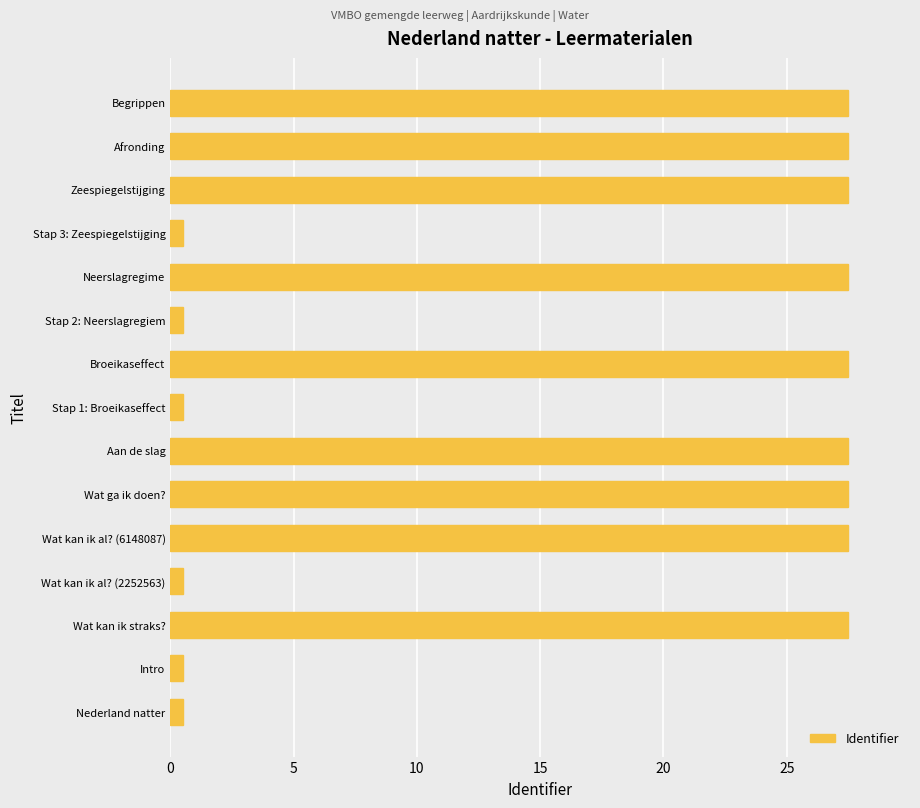

How many bars are there in total?

15